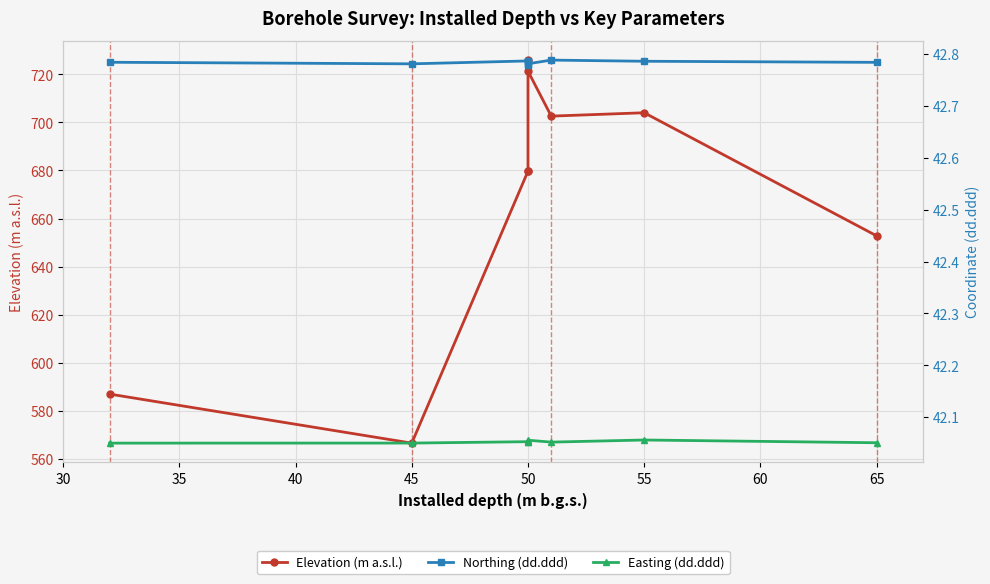

Which series has the largest range (max minus min)?

Elevation (m a.s.l.)